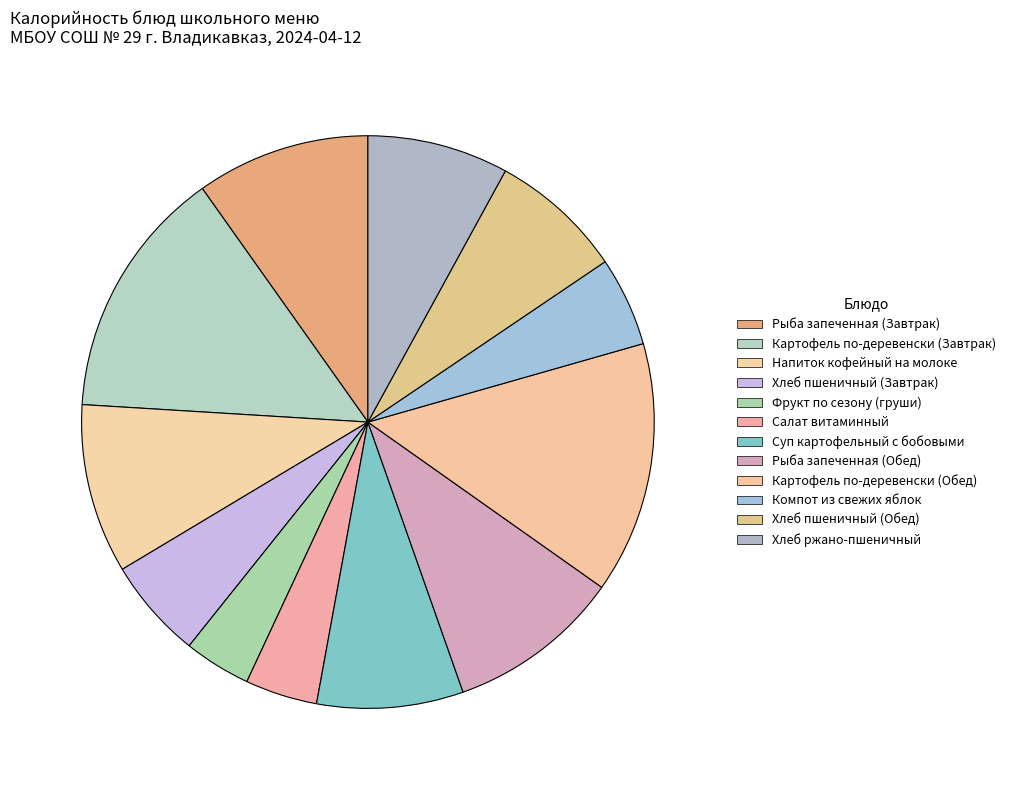

Is it true that Хлеб ржано-пшеничный is 1% of the pie?

False